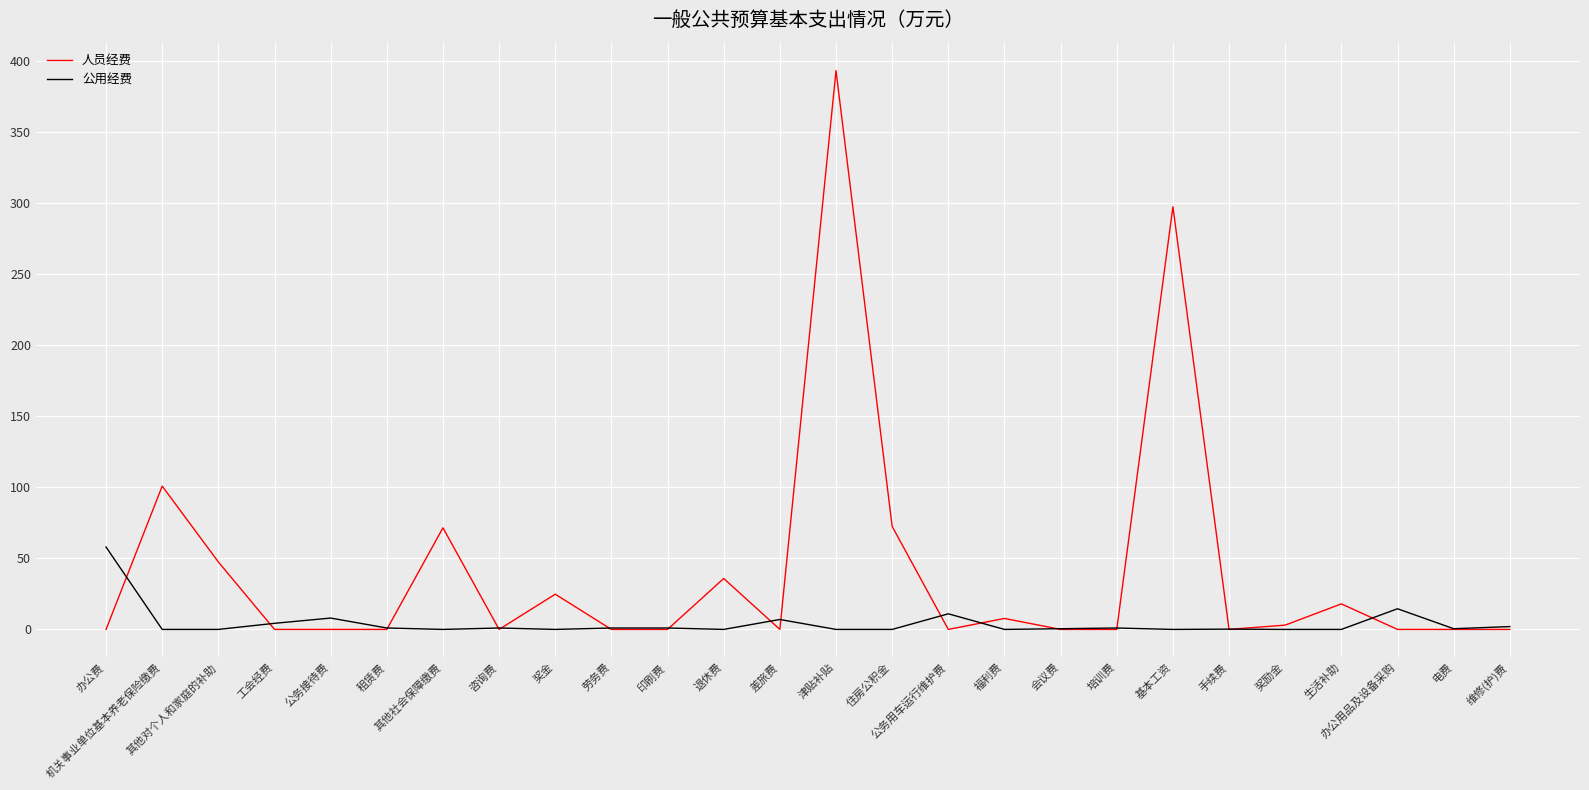

Between which two adjacent categories do 公用经费 and 人员经费 first intersect?

办公费 and 机关事业单位基本养老保险缴费